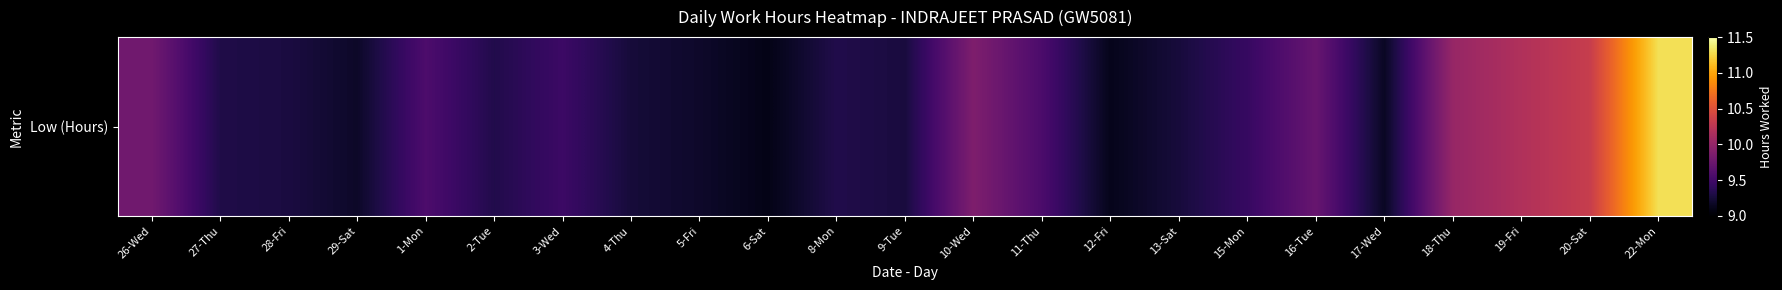

What is the minimum value shown in the chart?

9.1